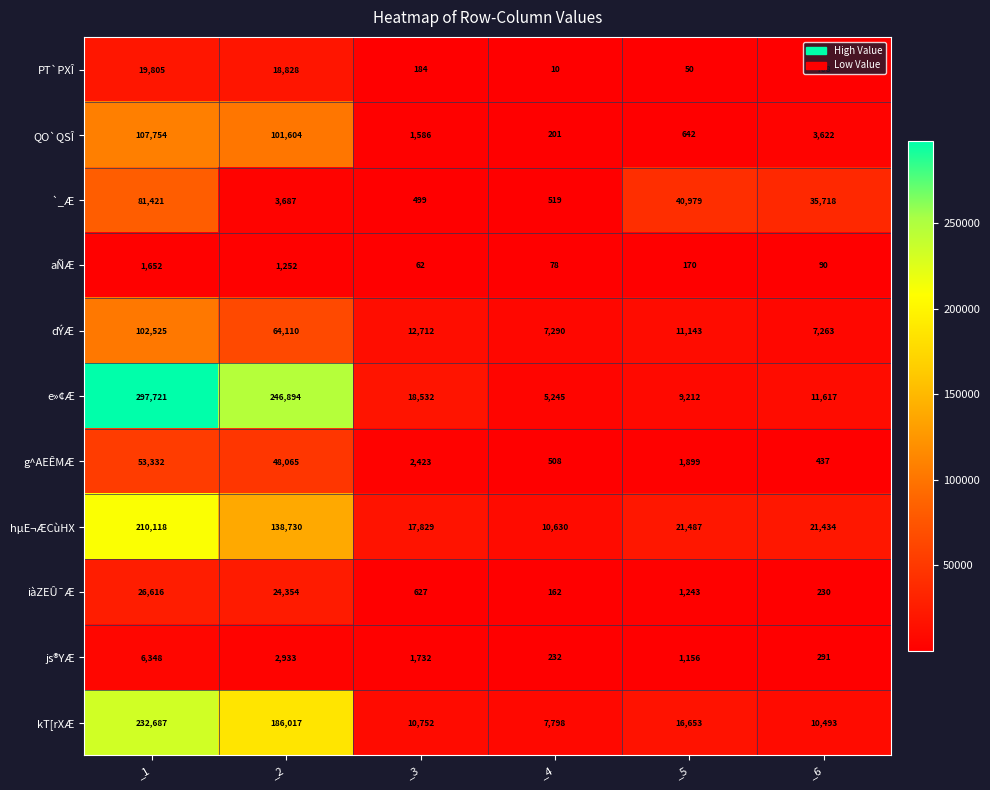

What is the greatest value displayed?

297721